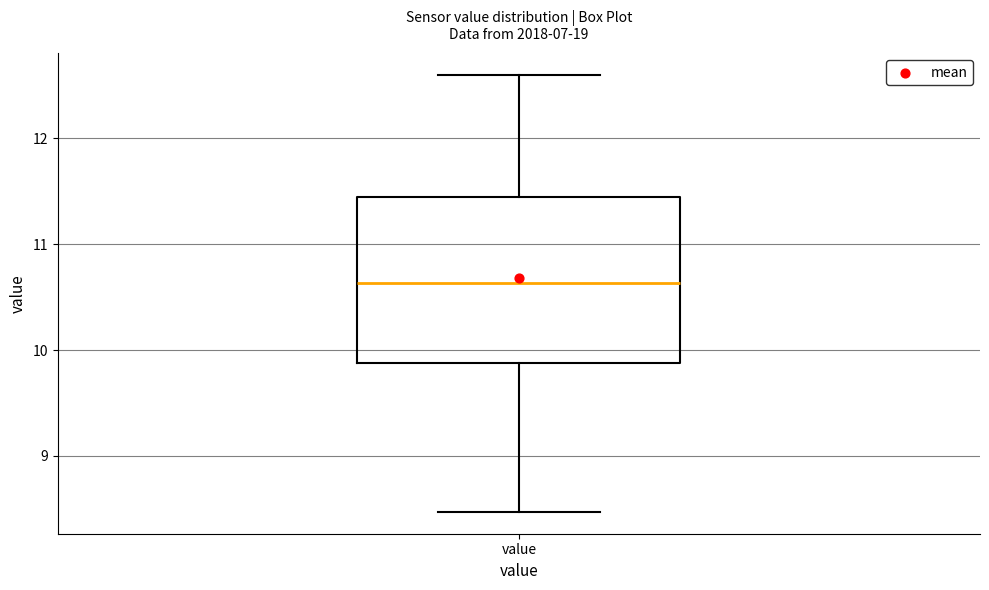

Transcribe this box plot: give where the median line is, the range the box spans, and where the two whiskers end, as read against the y-axis. The values are not printed on the chart, so give them approximately, as read against the axis.

median 10.6, box 9.9 to 11.4, whiskers 8.5 to 12.6